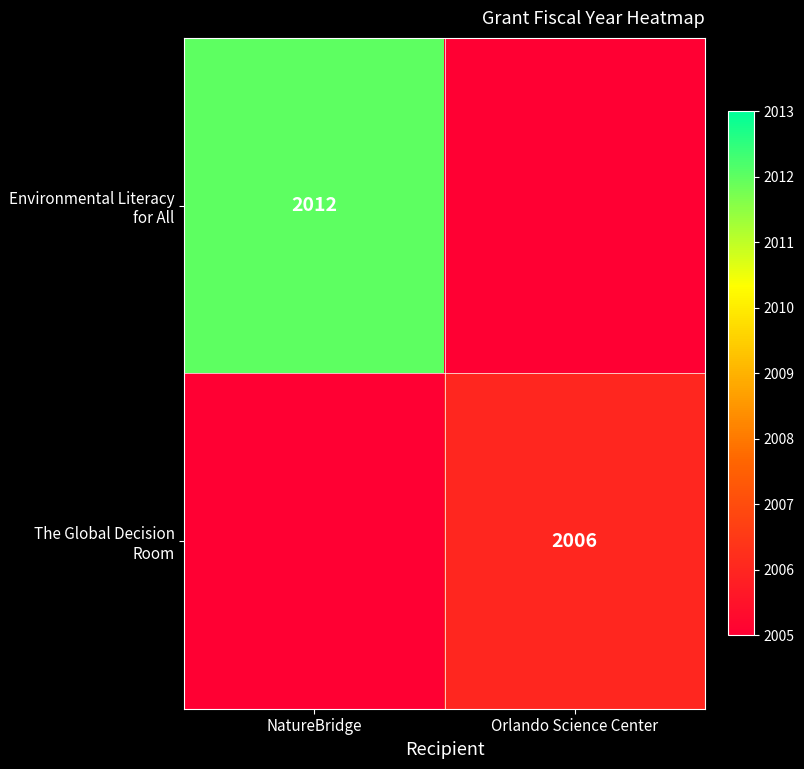

Is it true that The Global Decision Room equals 1035 at Orlando Science Center?

False